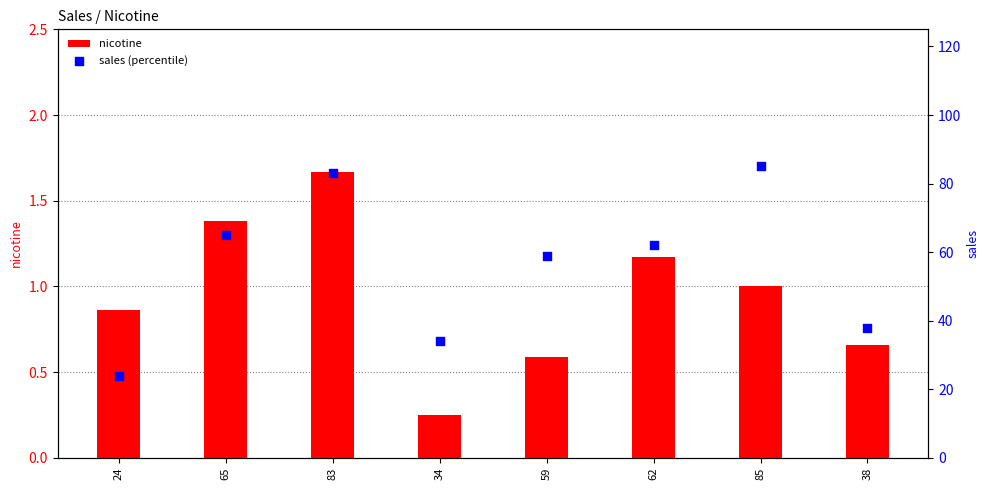

Is the value of sales (percentile) at 85 greater than the value of nicotine at 59?

Yes